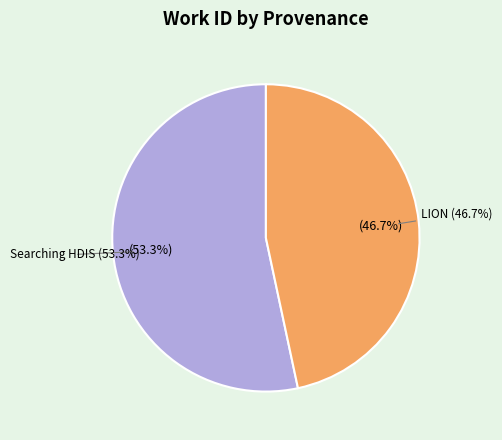

Is it true that LION is 47% of the pie?

True